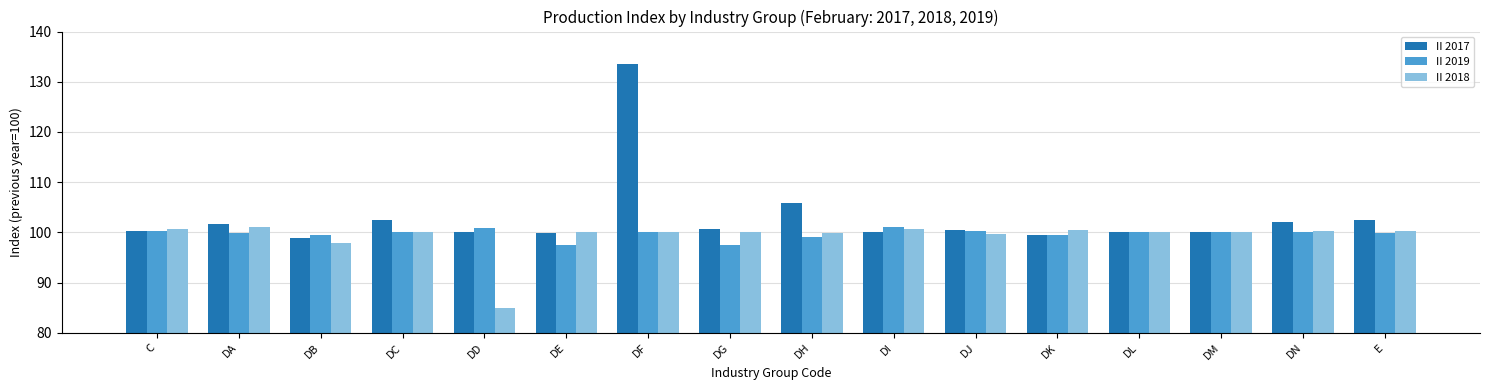

Which label corresponds to the largest value in the chart?

DF